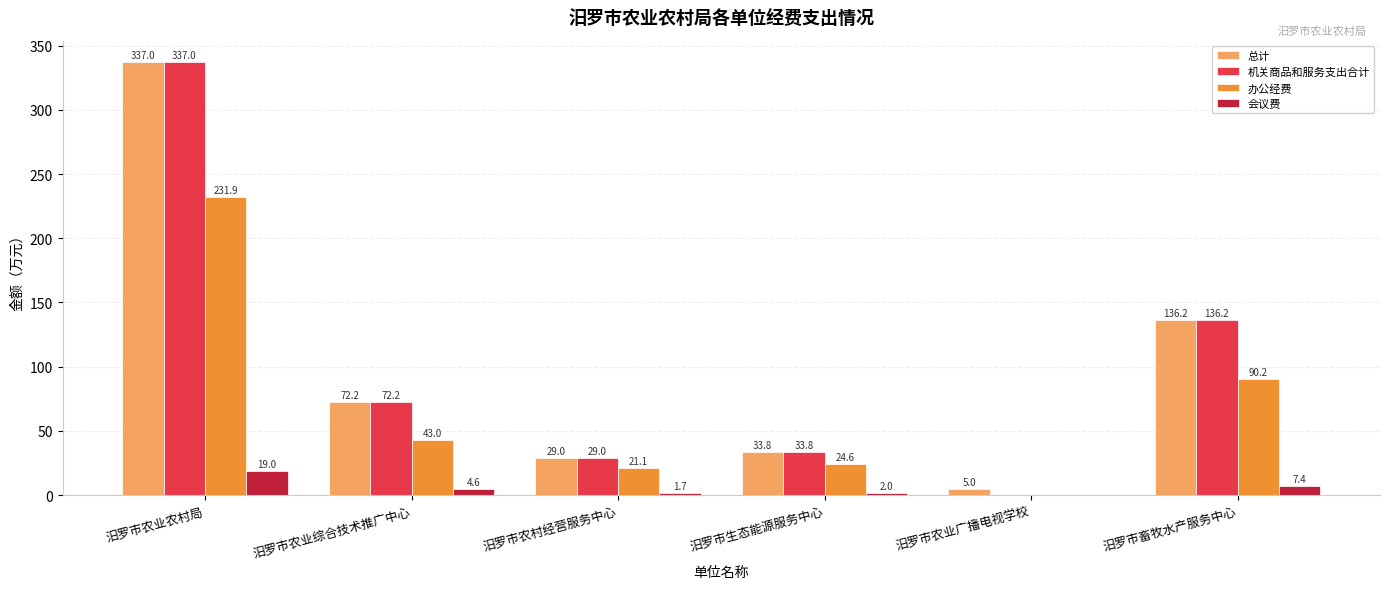

Reading right to left, transcribe all the data shown in this chart.

总计: 汨罗市畜牧水产服务中心=136.2	汨罗市农业广播电视学校=5.0	汨罗市生态能源服务中心=33.8	汨罗市农村经营服务中心=29.0	汨罗市农业综合技术推广中心=72.2	汨罗市农业农村局=337.0
机关商品和服务支出合计: 汨罗市畜牧水产服务中心=136.2	汨罗市农业广播电视学校=0.0	汨罗市生态能源服务中心=33.8	汨罗市农村经营服务中心=29.0	汨罗市农业综合技术推广中心=72.2	汨罗市农业农村局=337.0
办公经费: 汨罗市畜牧水产服务中心=90.2	汨罗市农业广播电视学校=0.0	汨罗市生态能源服务中心=24.6	汨罗市农村经营服务中心=21.1	汨罗市农业综合技术推广中心=43.0	汨罗市农业农村局=231.9
会议费: 汨罗市畜牧水产服务中心=7.4	汨罗市农业广播电视学校=0.0	汨罗市生态能源服务中心=2.0	汨罗市农村经营服务中心=1.7	汨罗市农业综合技术推广中心=4.6	汨罗市农业农村局=19.0